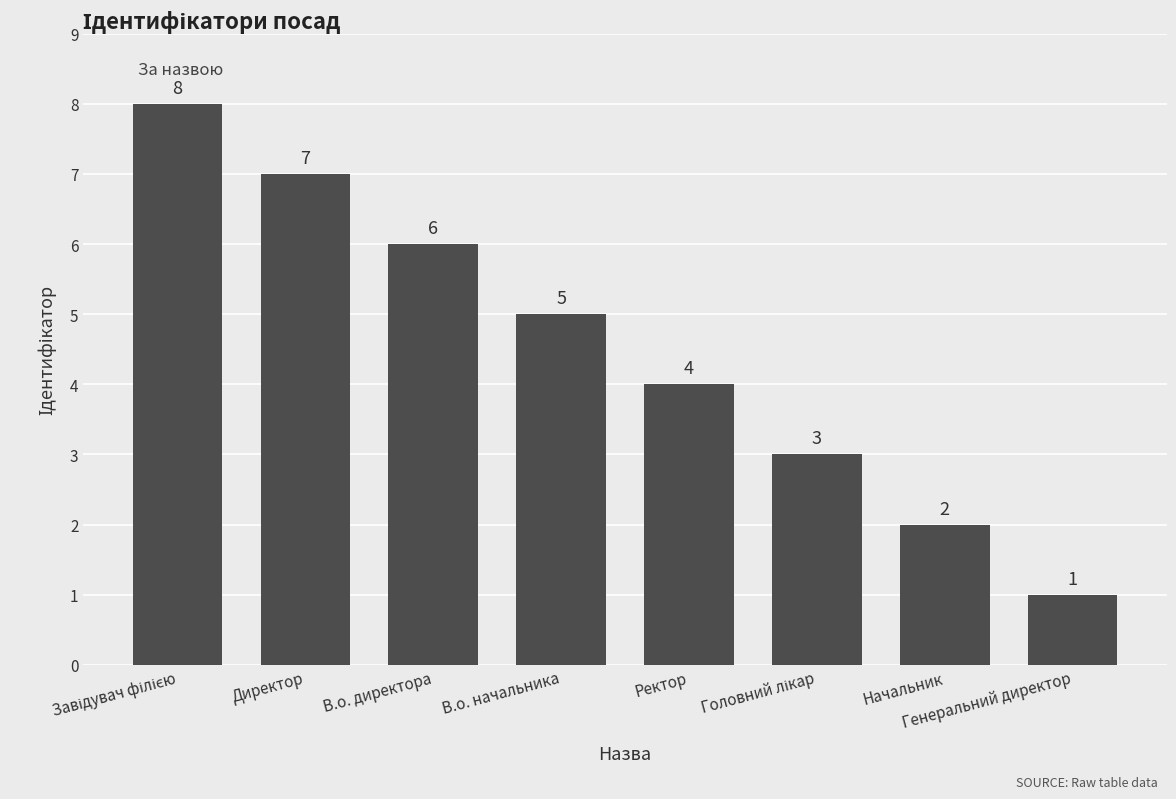

The chart shows a value of 1 at Генеральний директор. True or false?

True